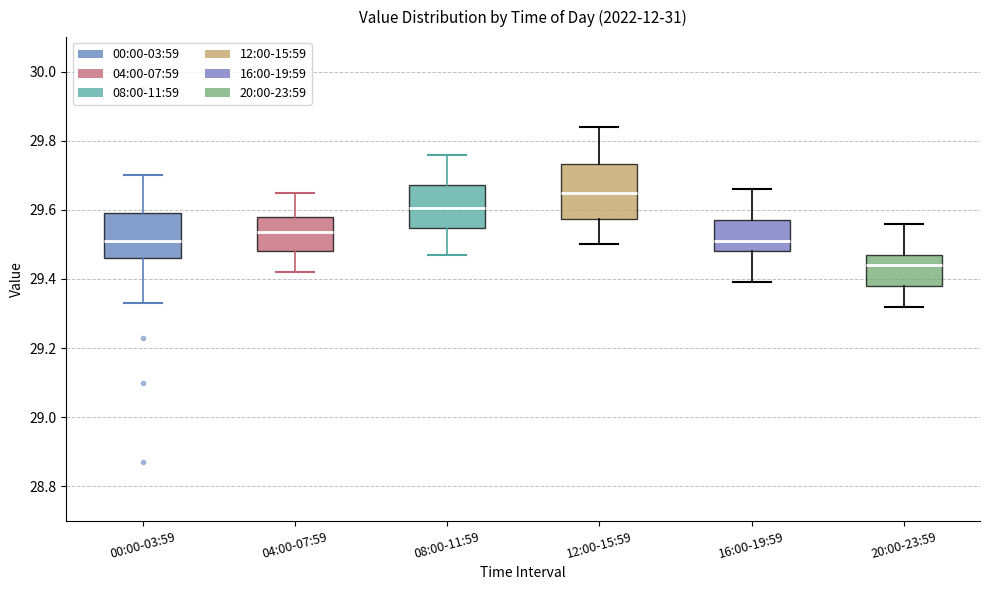

Which box is the tallest, from its lower edge to its upper edge?

12:00-15:59